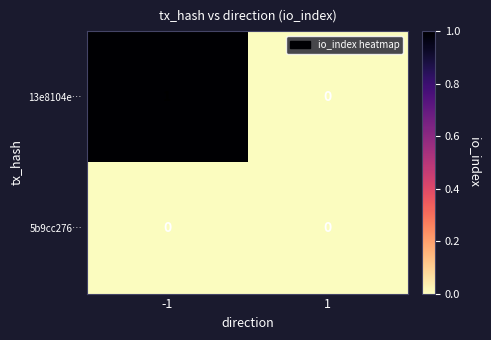

True or false: 5b9cc276… has a value of 0 at 1.

True